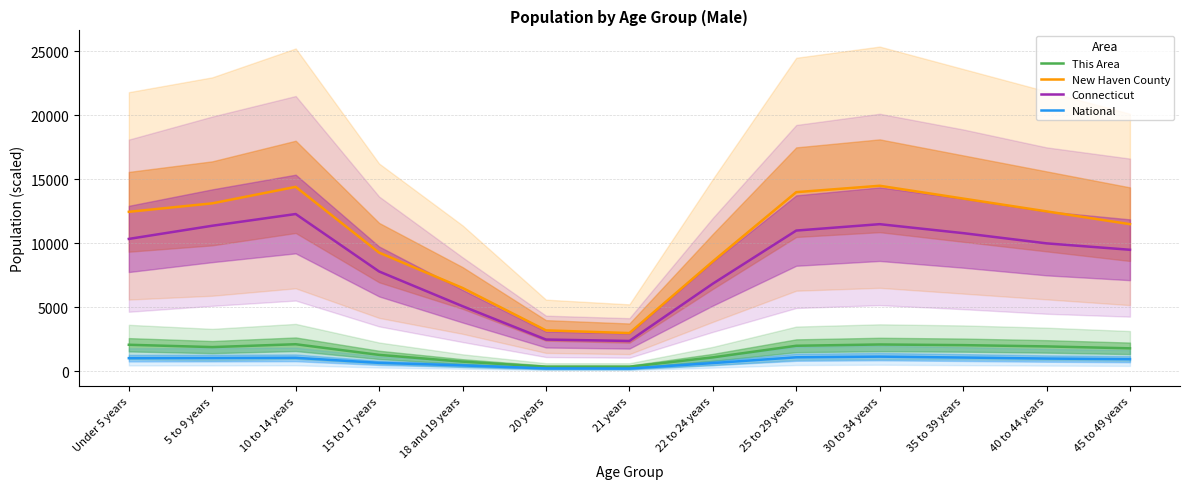

Reading left to right, what are all the values shown in this chart?

This Area: 2078.0	1897.0	2119.0	1288.0	761.0	363.0	362.0	1093.0	2000.0	2100.0	2050.0	1950.0	1800.0
New Haven County: 12465.0	13127.0	14415.5	9277.5	6517.0	3201.5	2991.5	8588.5	14000.0	14500.0	13500.0	12500.0	11500.0
Connecticut: 10347.5	11376.3	12292.4	7803.4	5091.5	2486.5	2374.4	6850.8	11000.0	11500.0	10800.0	10000.0	9500.0
National: 1031.9	1039.0	1058.0	665.6	464.7	230.8	222.3	648.3	1100.0	1150.0	1080.0	1000.0	950.0